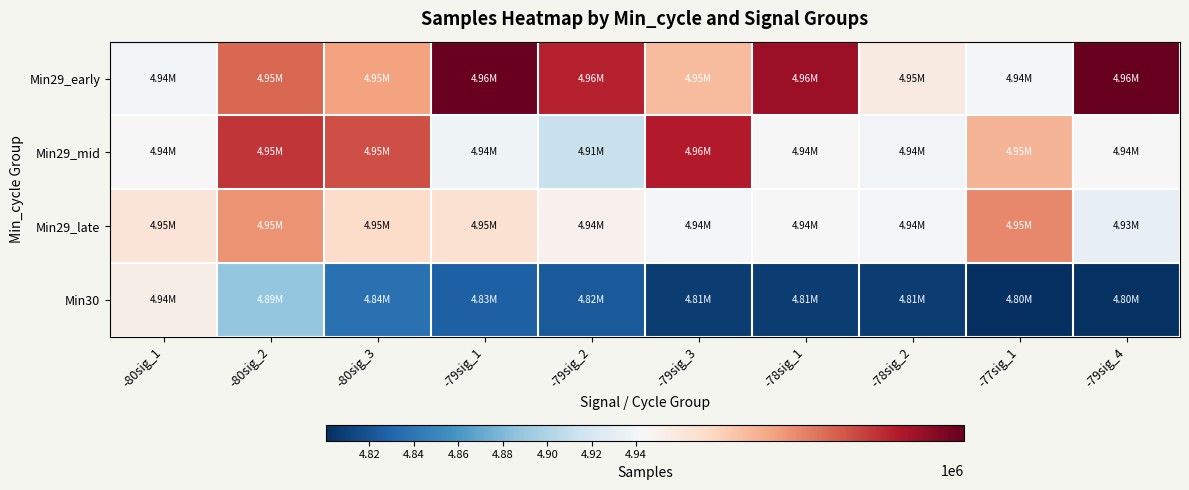

Reading right to left, list all the values displayed in this chart.

Min29_early: -79sig_4=4958623	-77sig_1=4940931	-78sig_2=4945285	-78sig_1=4956504	-79sig_3=4948625	-79sig_2=4955217	-79sig_1=4958459	-80sig_3=4949925	-80sig_2=4952450	-80sig_1=4940113
Min29_mid: -79sig_4=4942988	-77sig_1=4948941	-78sig_2=4940536	-78sig_1=4943936	-79sig_3=4955540	-79sig_2=4911817	-79sig_1=4938268	-80sig_3=4953392	-80sig_2=4954462	-80sig_1=4943518
Min29_late: -79sig_4=4932511	-77sig_1=4951023	-78sig_2=4941742	-78sig_1=4944059	-79sig_3=4941853	-79sig_2=4944615	-79sig_1=4946205	-80sig_3=4946701	-80sig_2=4950526	-80sig_1=4945931
Min30: -79sig_4=4801819	-77sig_1=4800450	-78sig_2=4807461	-78sig_1=4808018	-79sig_3=4807964	-79sig_2=4823176	-79sig_1=4826352	-80sig_3=4837440	-80sig_2=4888607	-80sig_1=4944894